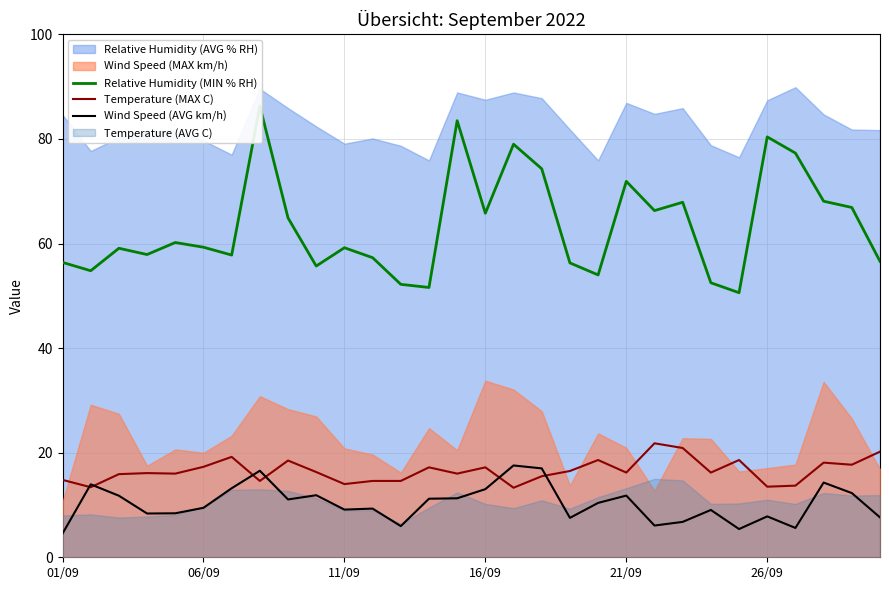

Which label corresponds to the smallest value in the chart?

01/09